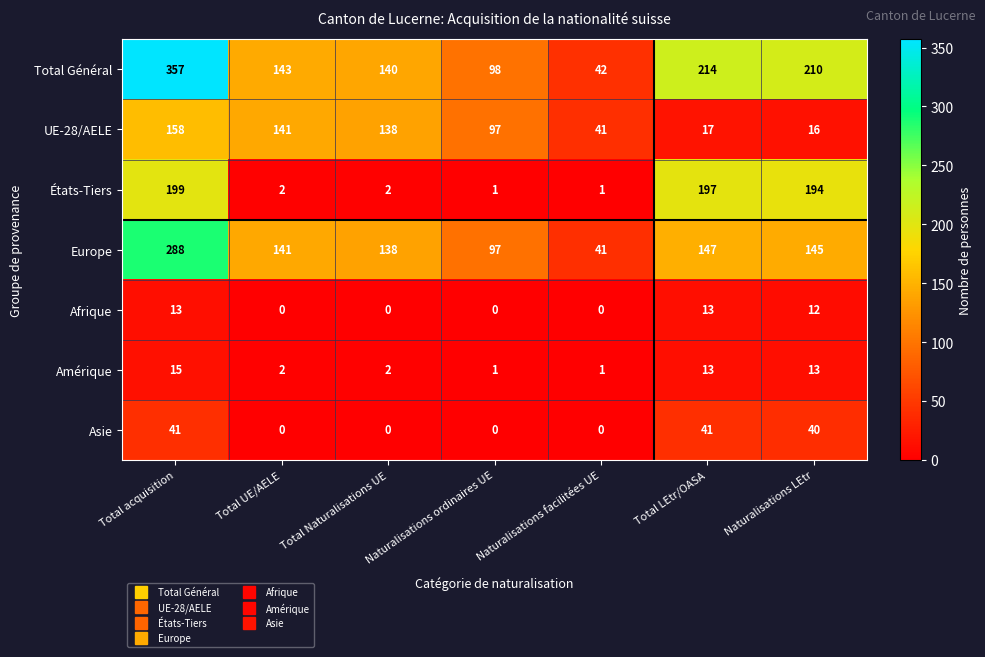

Rank the series at Naturalisations LEtr from highest to lowest value.

Total Général, États-Tiers, Europe, Asie, UE-28/AELE, Amérique, Afrique